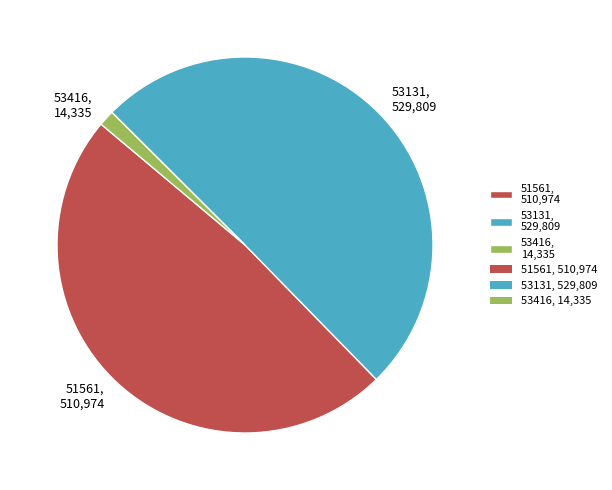

Is it true that 51561 is 36% of the pie?

False